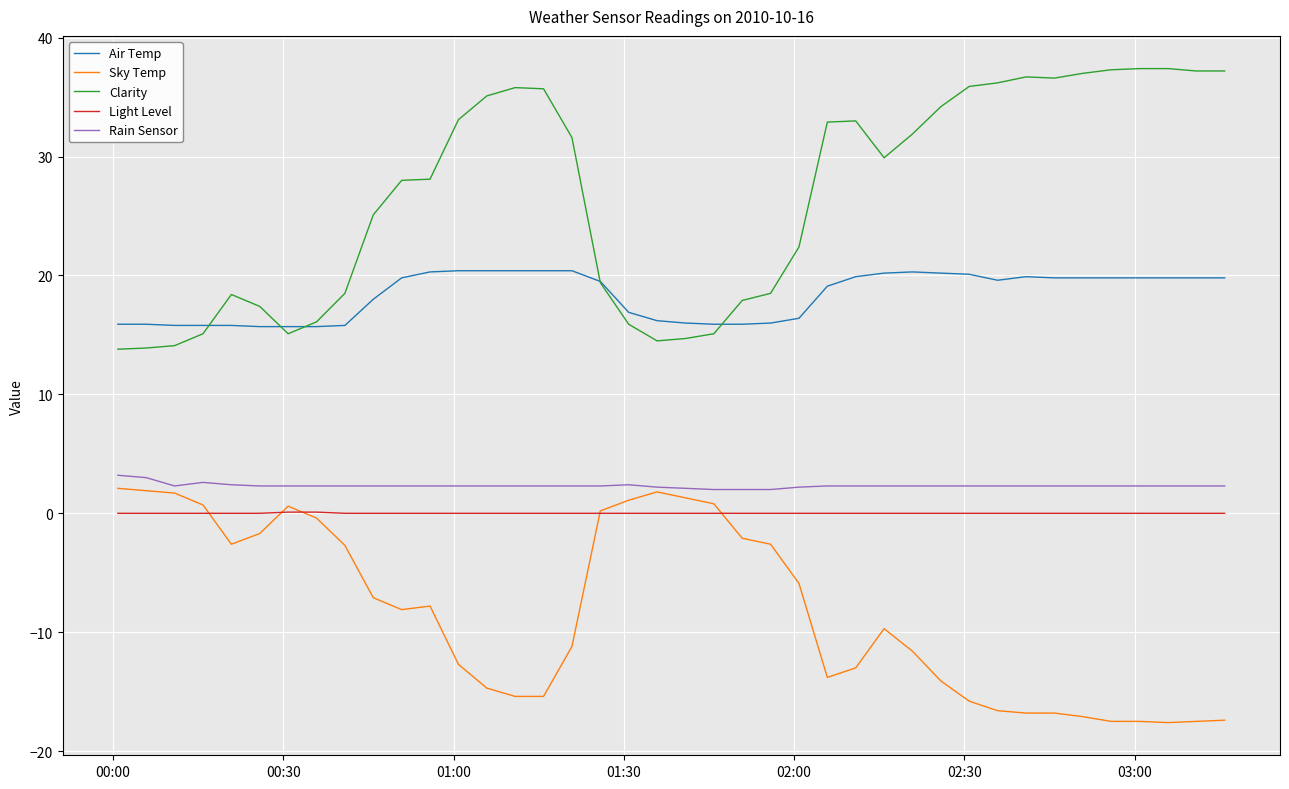

True or false: Light Level and Rain Sensor cross at least once.

False